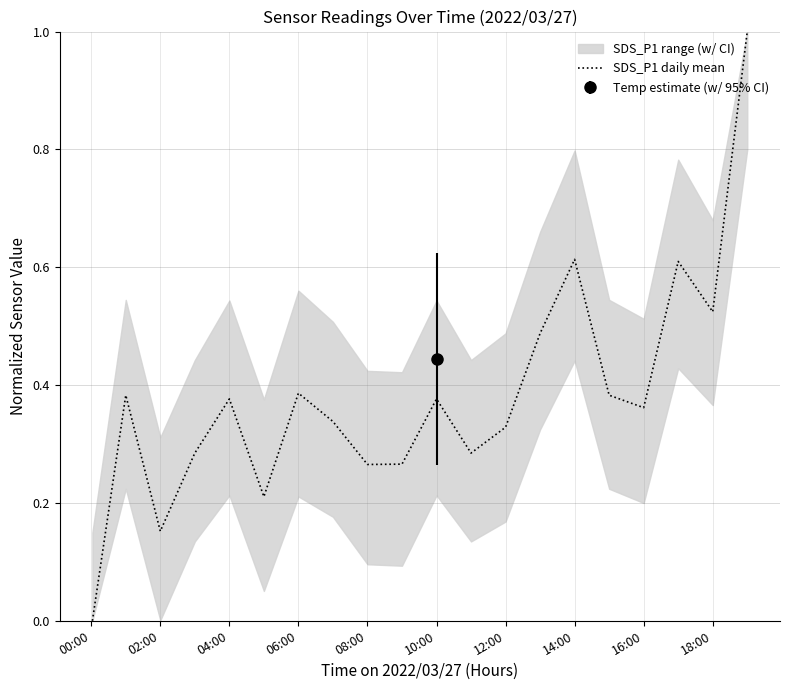

How many values are above zero?

19